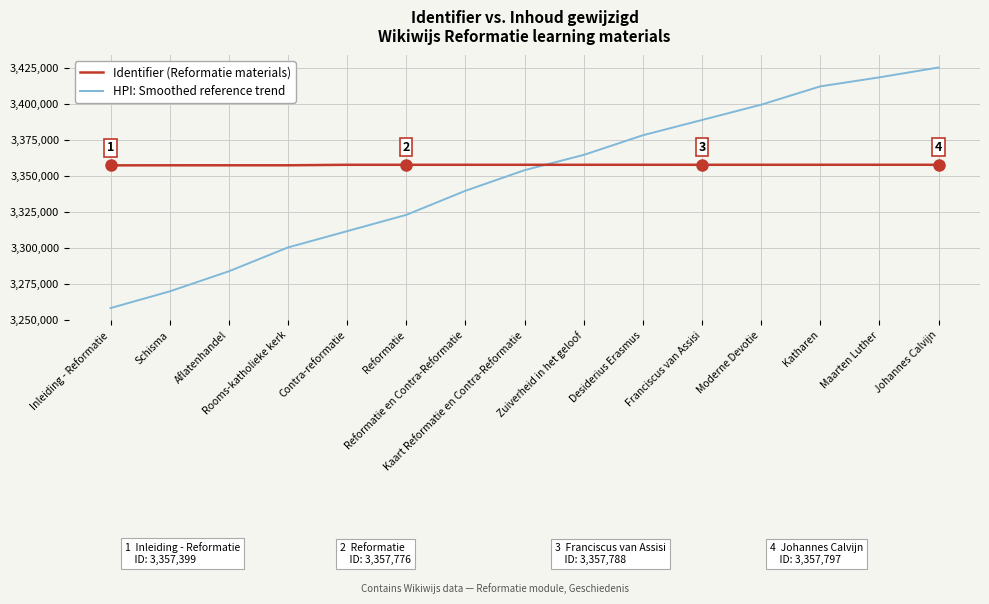

At which category is the sum across all series the highest?

Johannes Calvijn